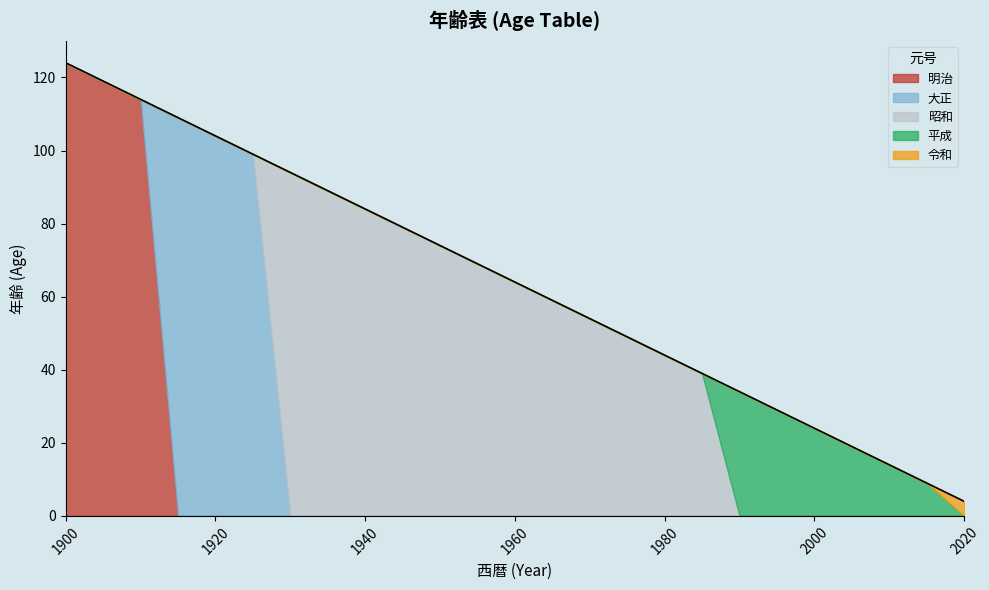

At which label does 明治 reach its peak?

1900